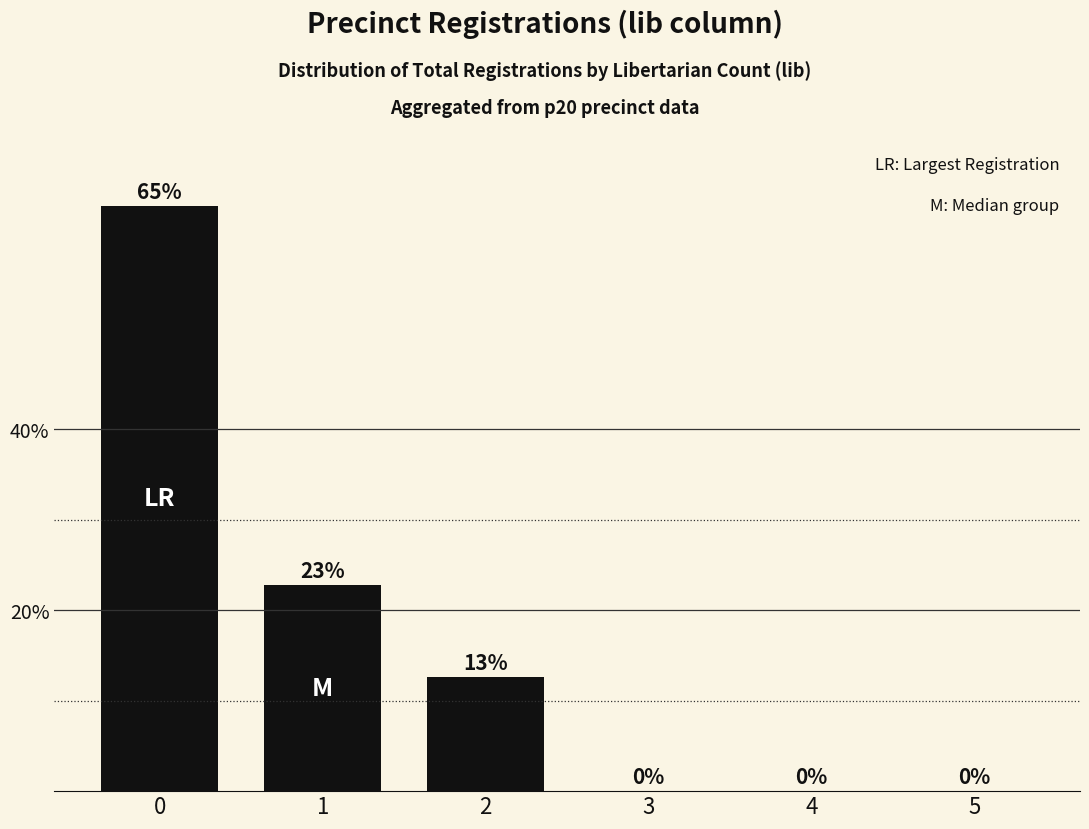

What value does the data have at 1?

22.8